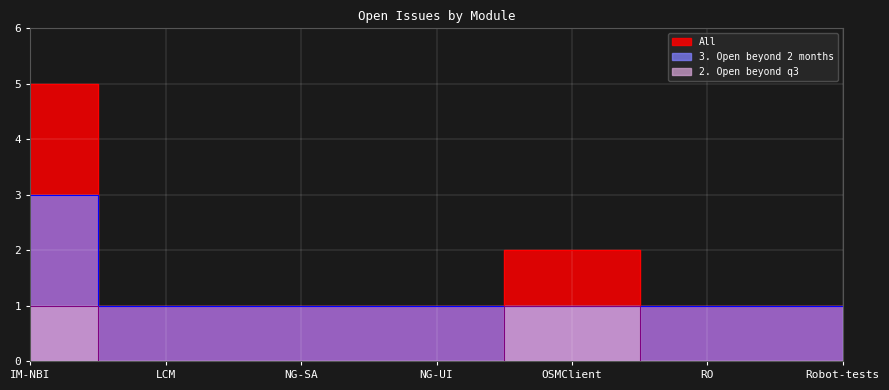

Which series has the largest total across all categories?

All